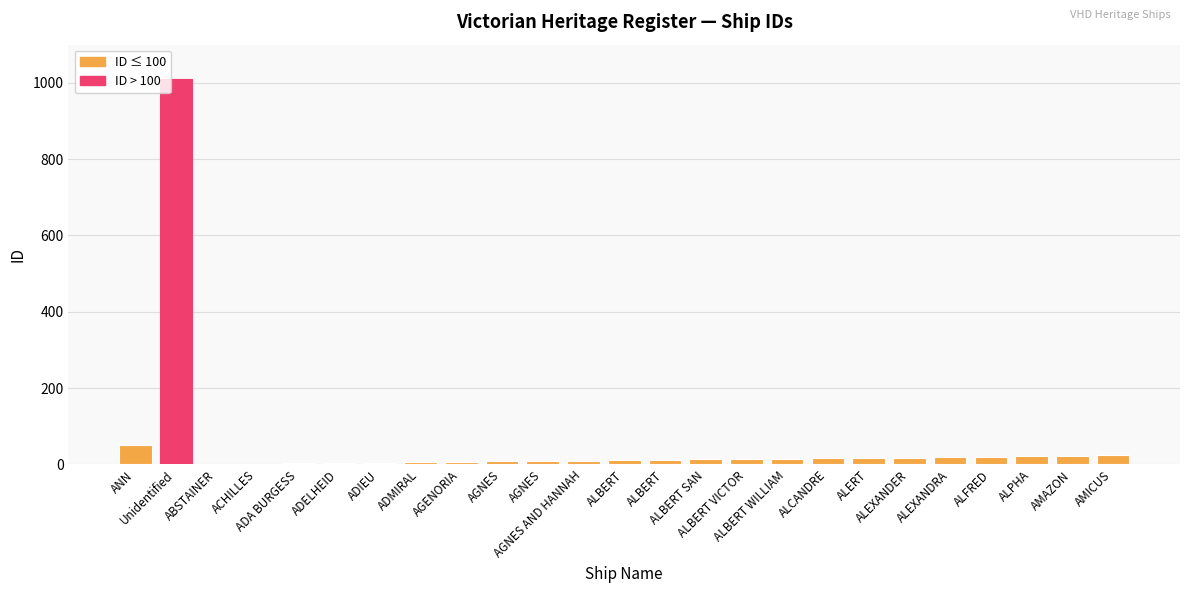

What is the label of the 23rd bar from the left?

ALPHA